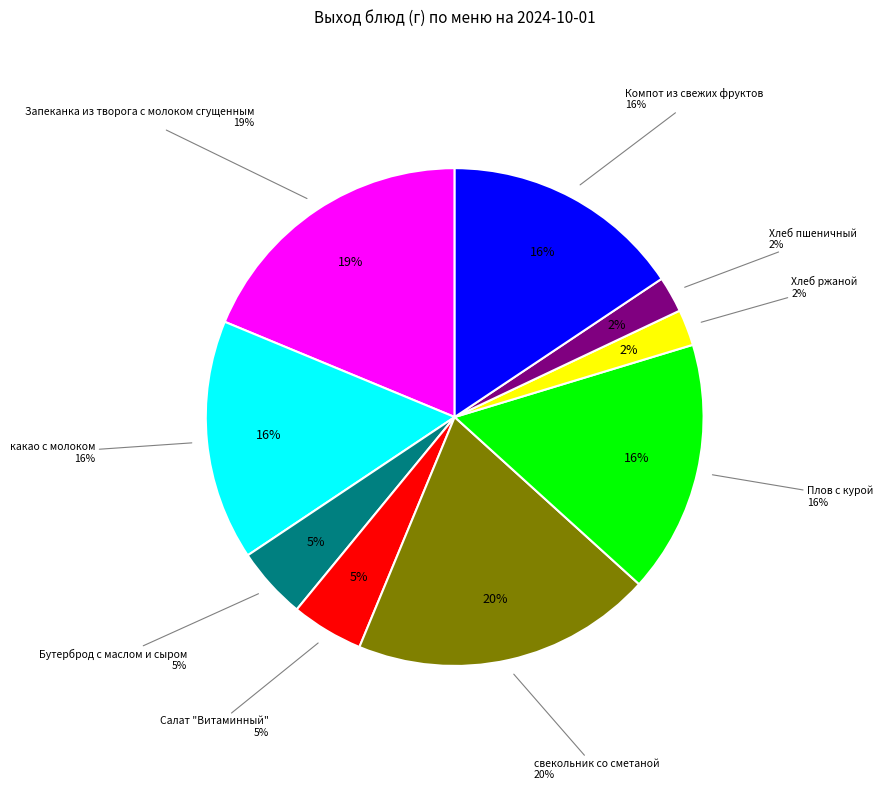

Count the number of slices in the pie.

9